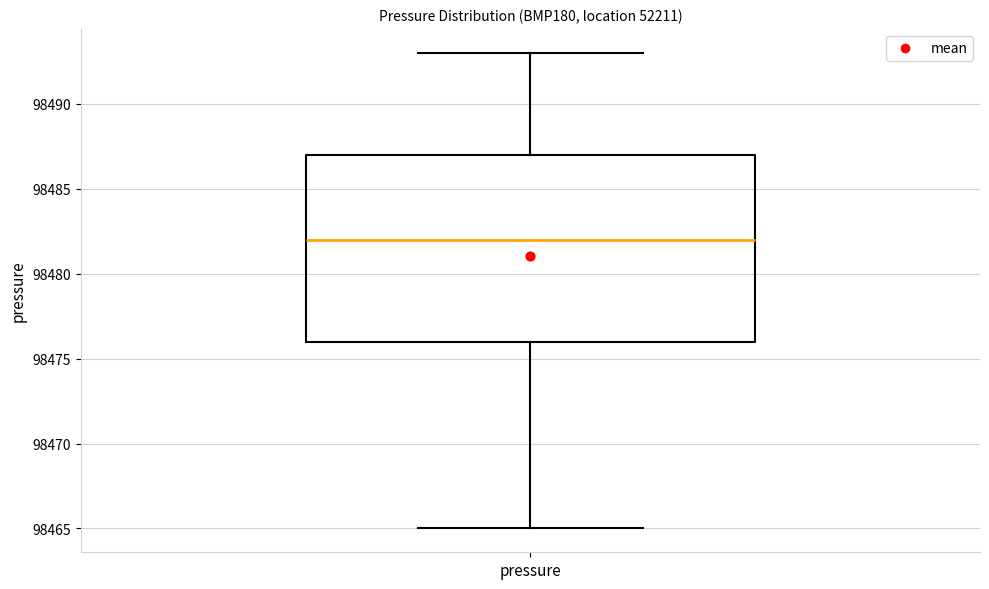

Transcribe this box plot: give where the median line is, the range the box spans, and where the two whiskers end, as read against the y-axis. The values are not printed on the chart, so give them approximately, as read against the axis.

median 98482, box 98476 to 98487, whiskers 98465 to 98493